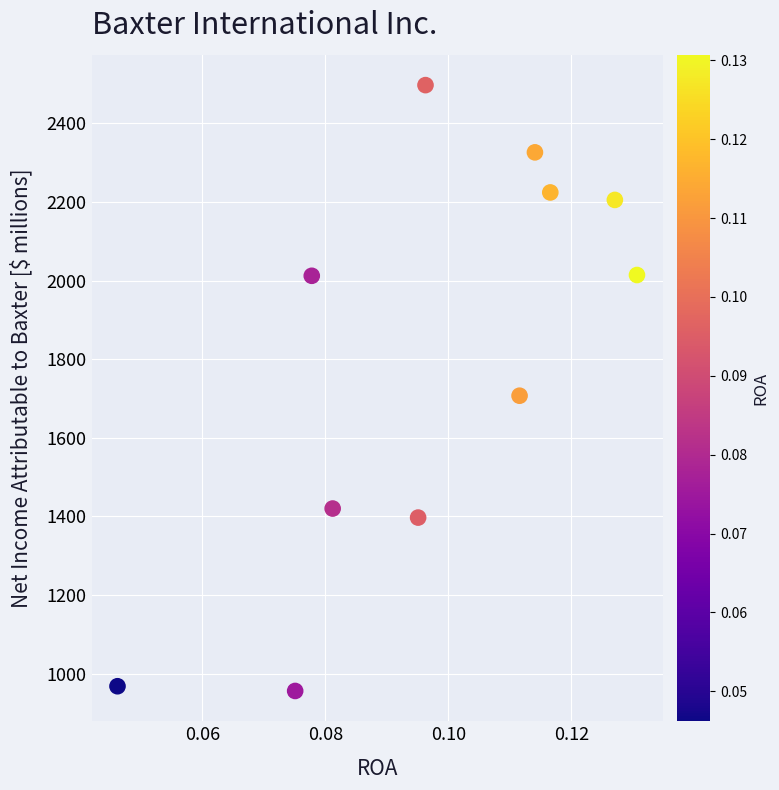

What Y value in the scatter plot is closest to 1726?

1707